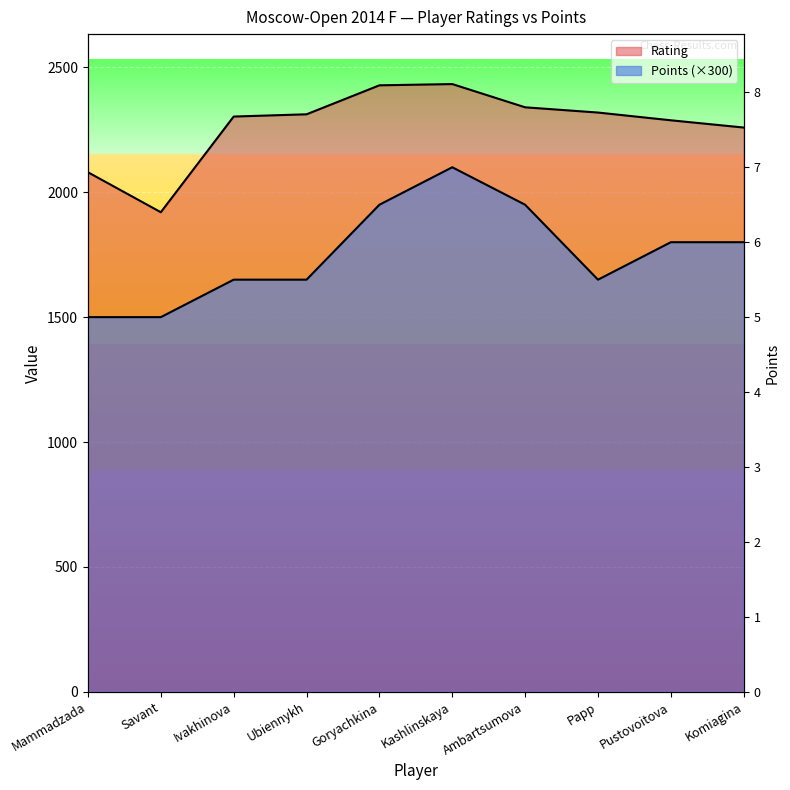

Count the number of data series in this chart.

2